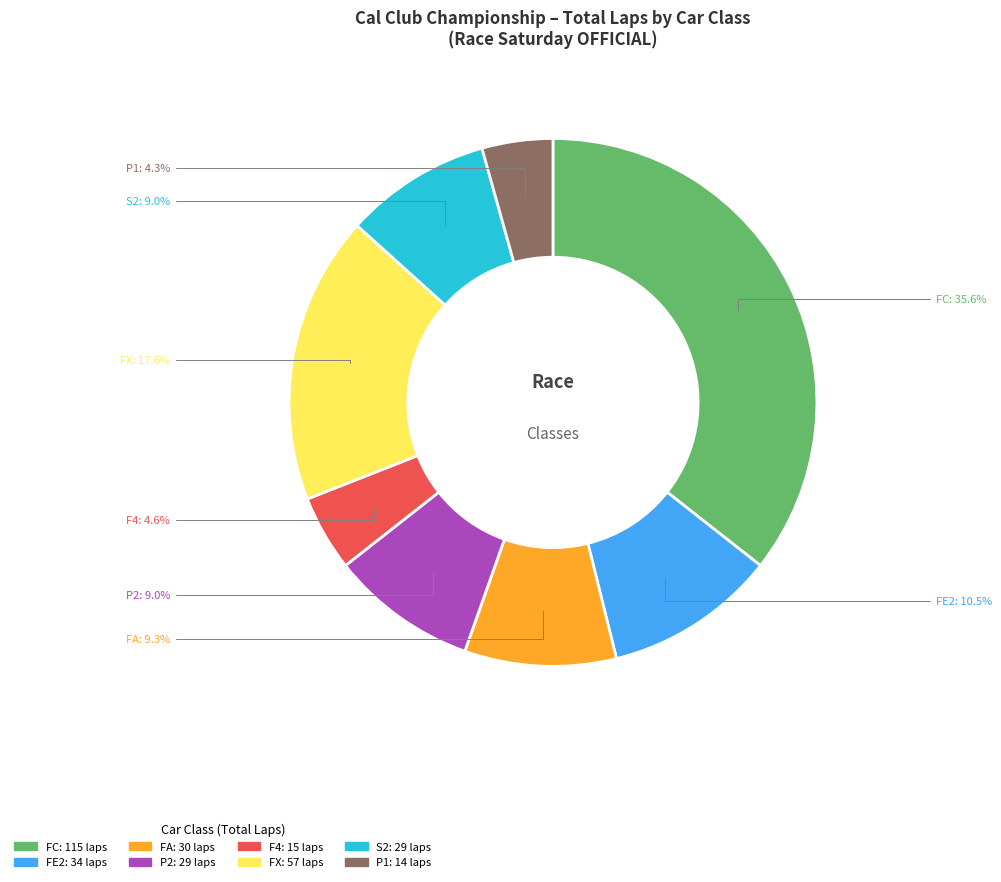

Between FE2 and FX, which is larger?

FX